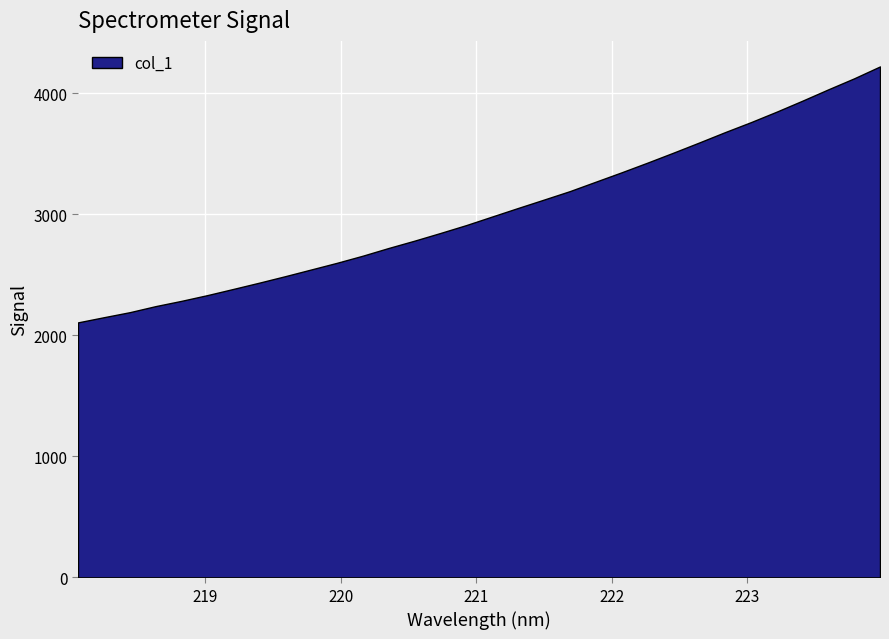

Which label corresponds to the largest value in the chart?

223.9802